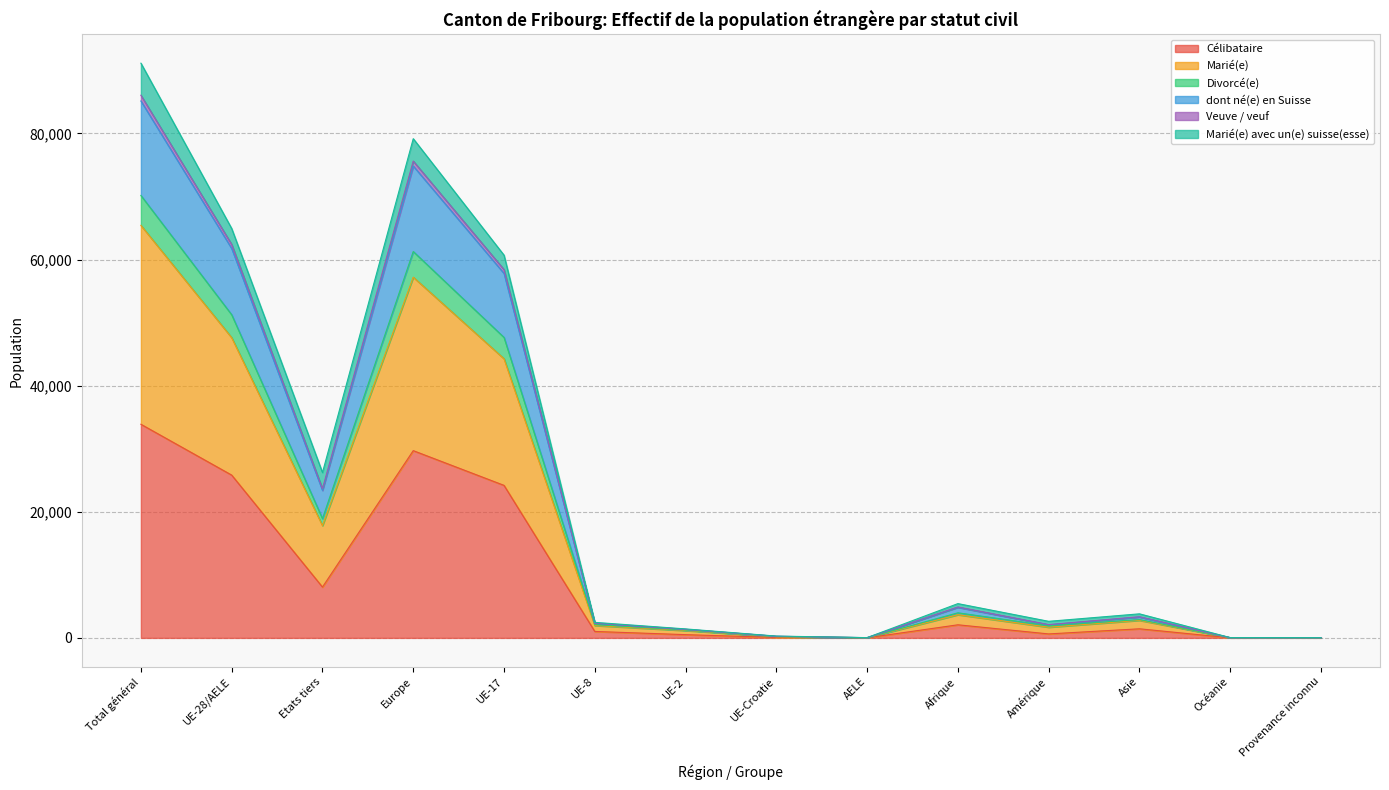

Which category has the highest value in the Célibataire series?

Total général